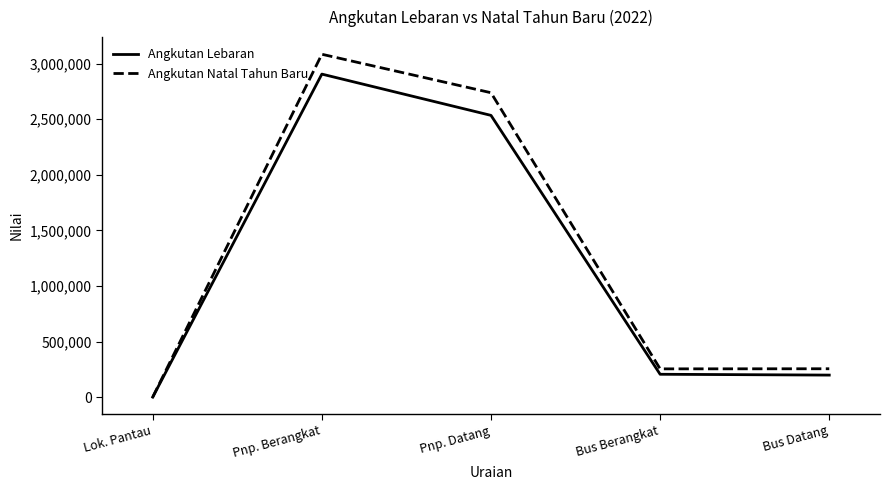

What is the maximum value shown in the chart?

3085019